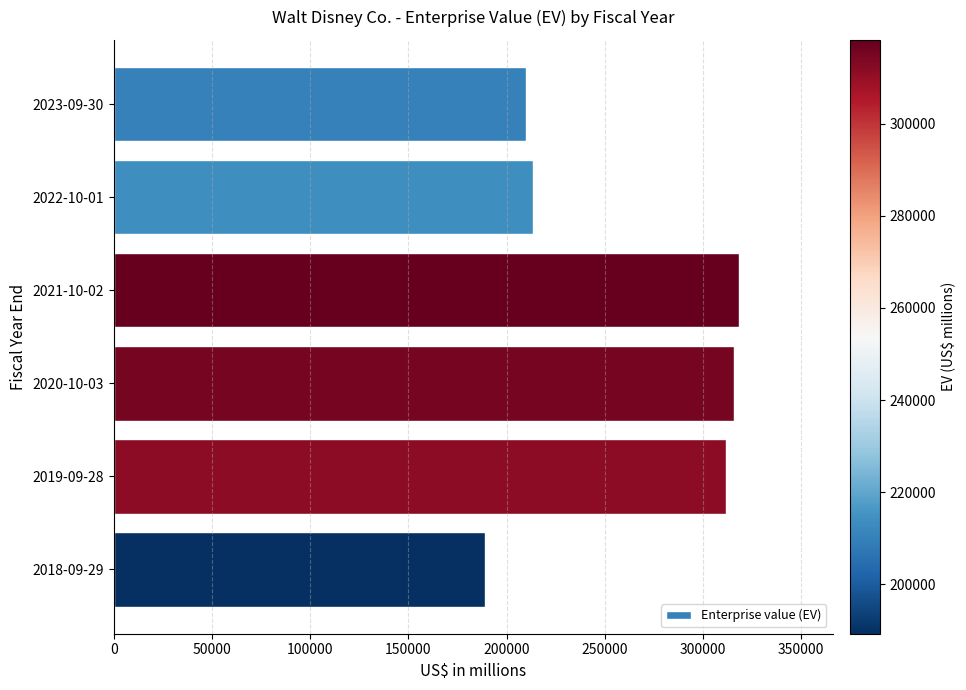

What is the maximum value shown in the chart?

318276